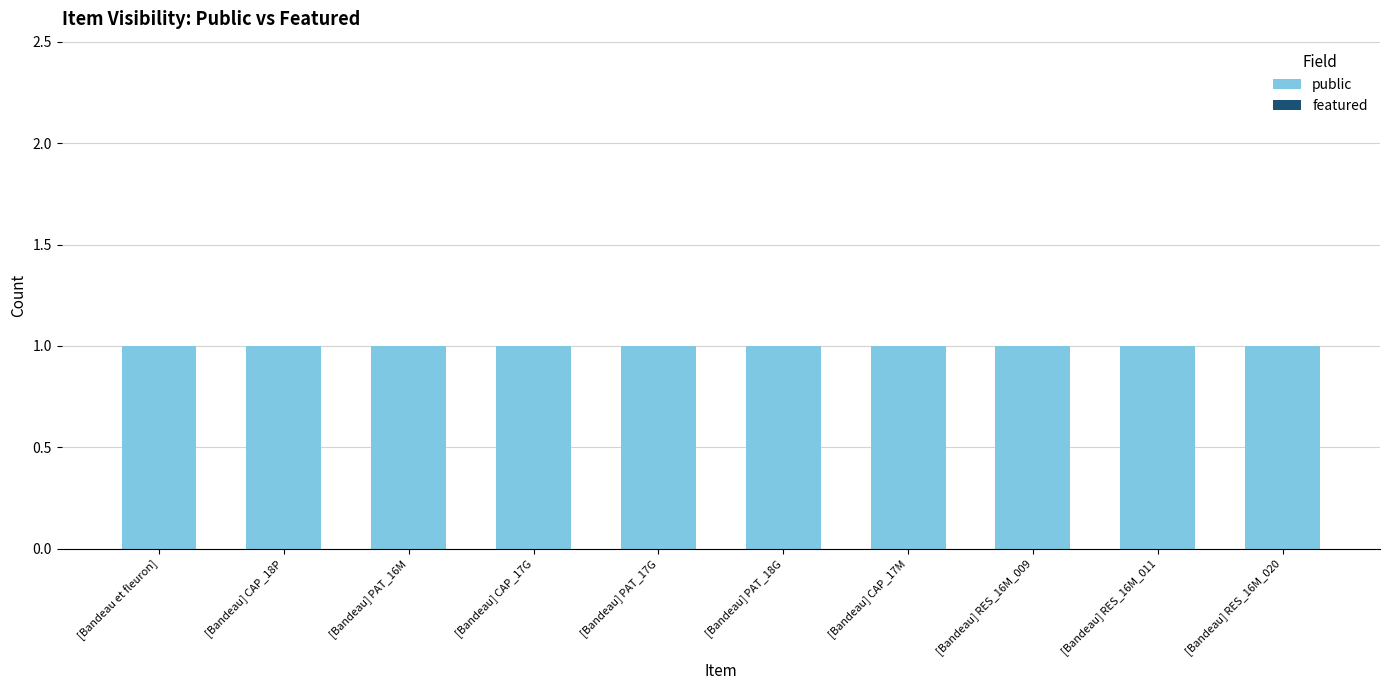

What is the highest value of the public series?

1